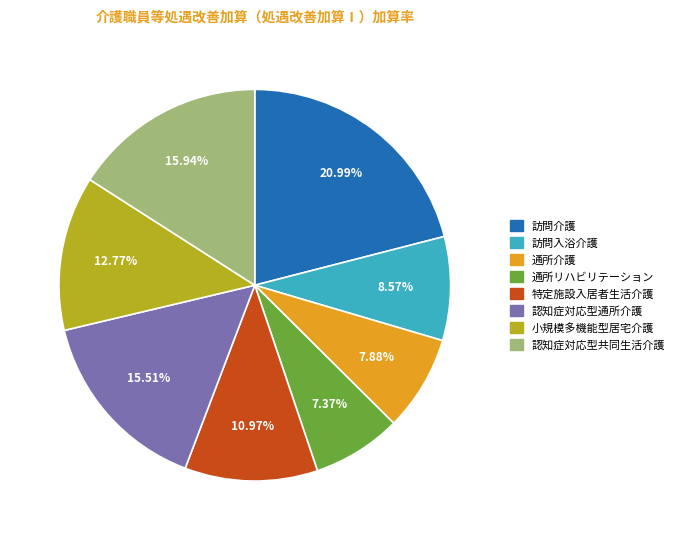

The 認知症対応型共同生活介護 slice represents 16% of the pie. True or false?

True